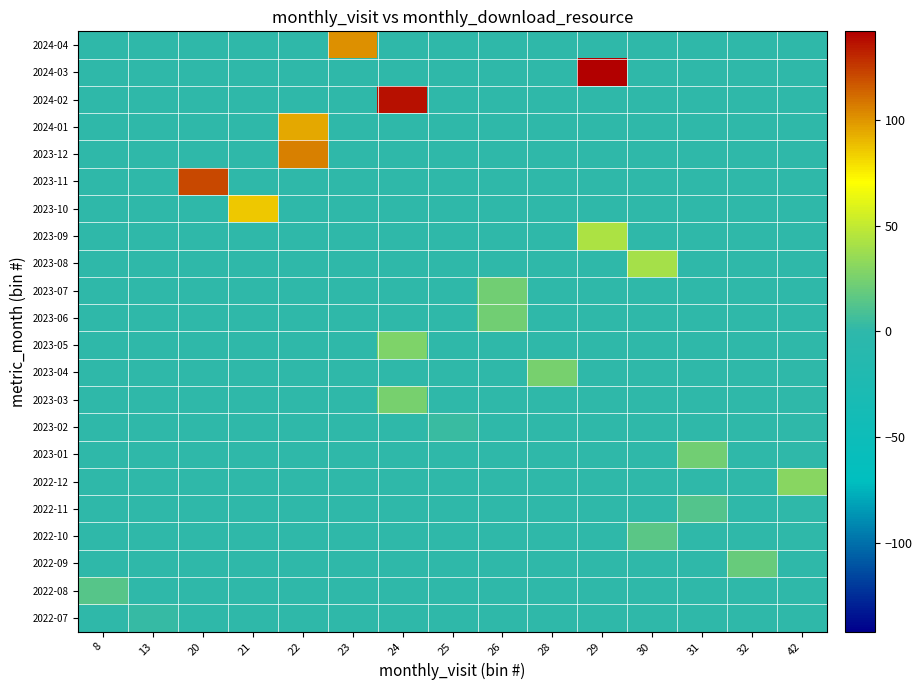

At which category does the chart reach its peak across all series?

29